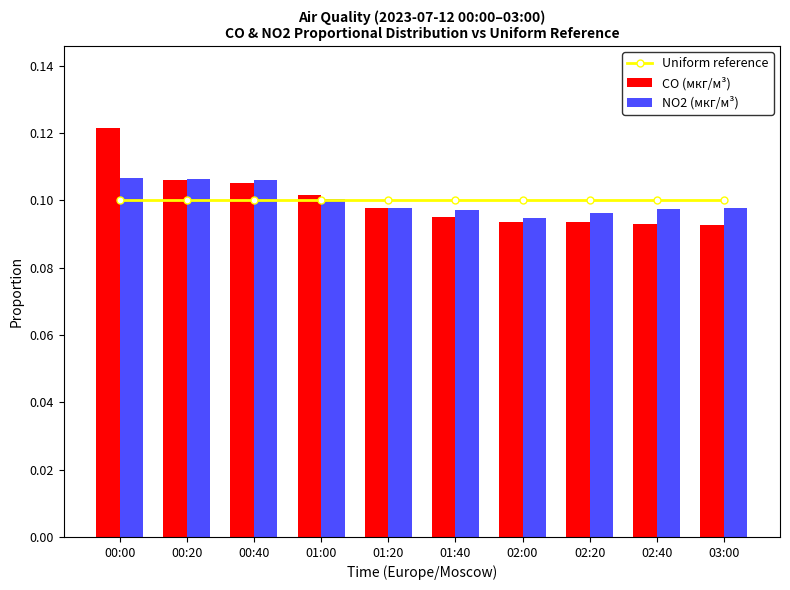

How many NO2 (мкг/м³) values are between 0 and 1?

10